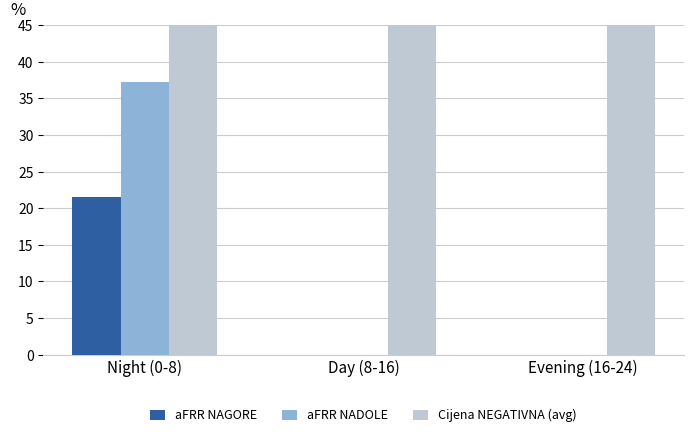

Reading left to right, what are all the values shown in this chart?

aFRR NAGORE: 21.5	0.0	0.0
aFRR NADOLE: 37.2	0.0	0.0
Cijena NEGATIVNA (avg): 105.0	112.5	87.5